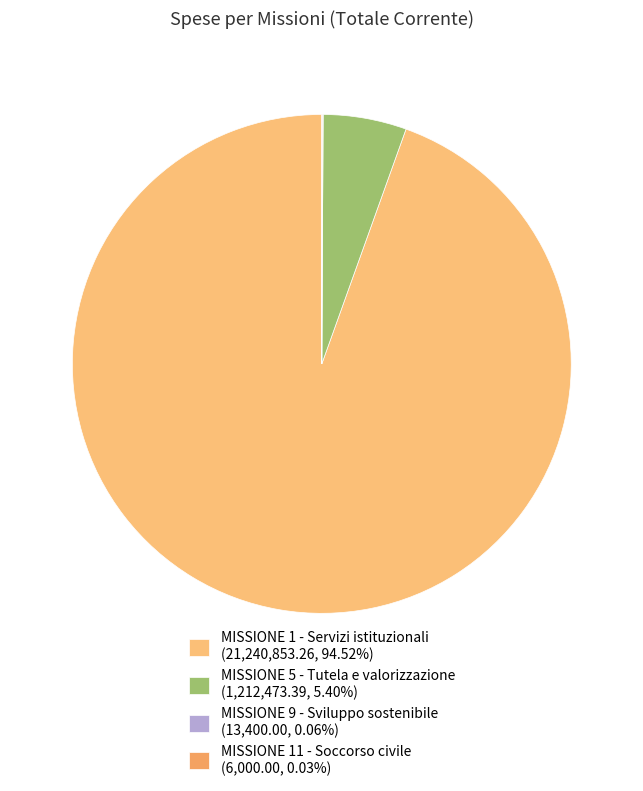

What is the change in value from MISSIONE 5 - Tutela e valorizzazione to MISSIONE 11 - Soccorso civile?

-1206473.4